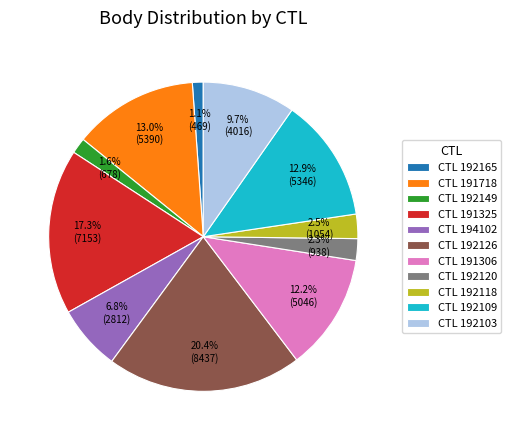

How much of the chart is everything except CTL 192165?

98.9%